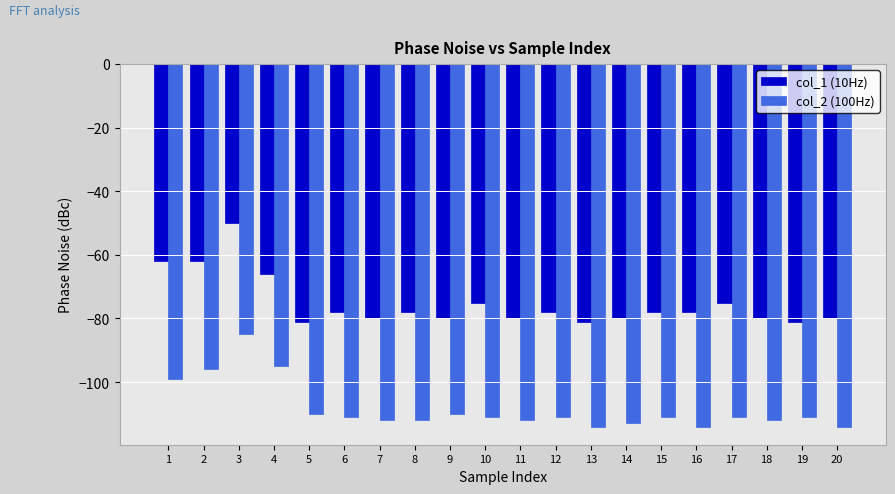

What is the difference between the maximum and second lowest values in the col_2 (100Hz) series?

29